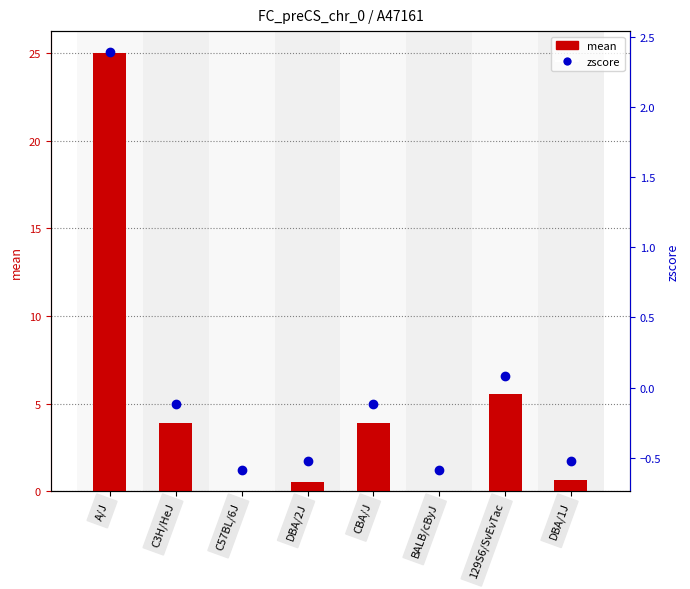

At which label is zscore closest to 0?

129S6/SvEvTac